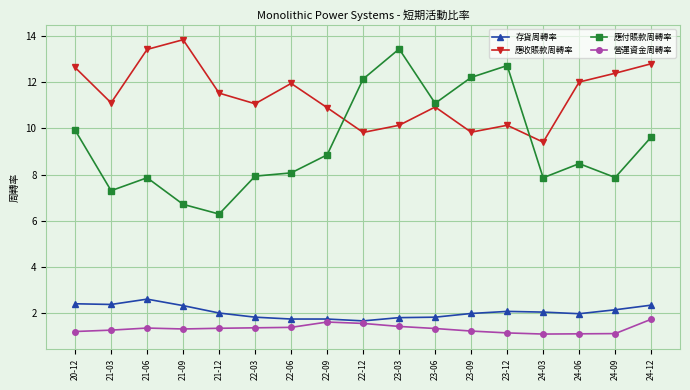

True or false: 應付賬款周轉率 and 營運資金周轉率 intersect in this chart.

False